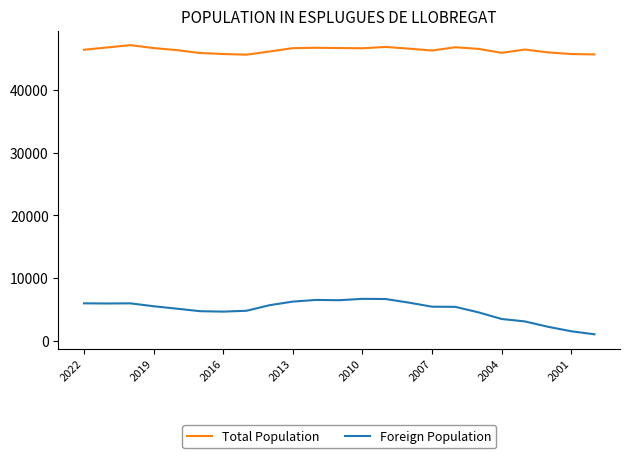

True or false: Foreign Population and Total Population cross at least once.

False